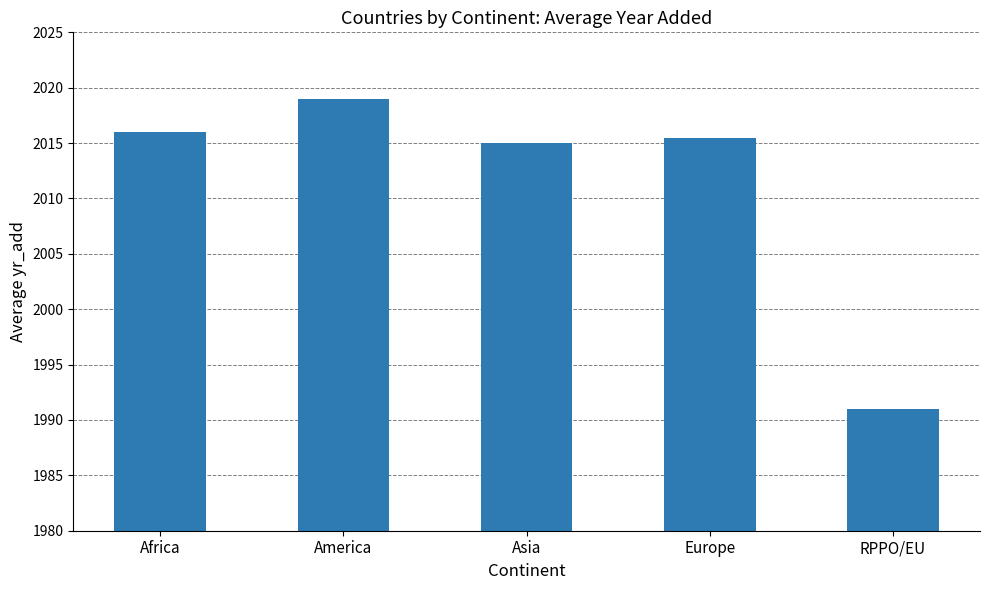

Are the bars horizontal?

No